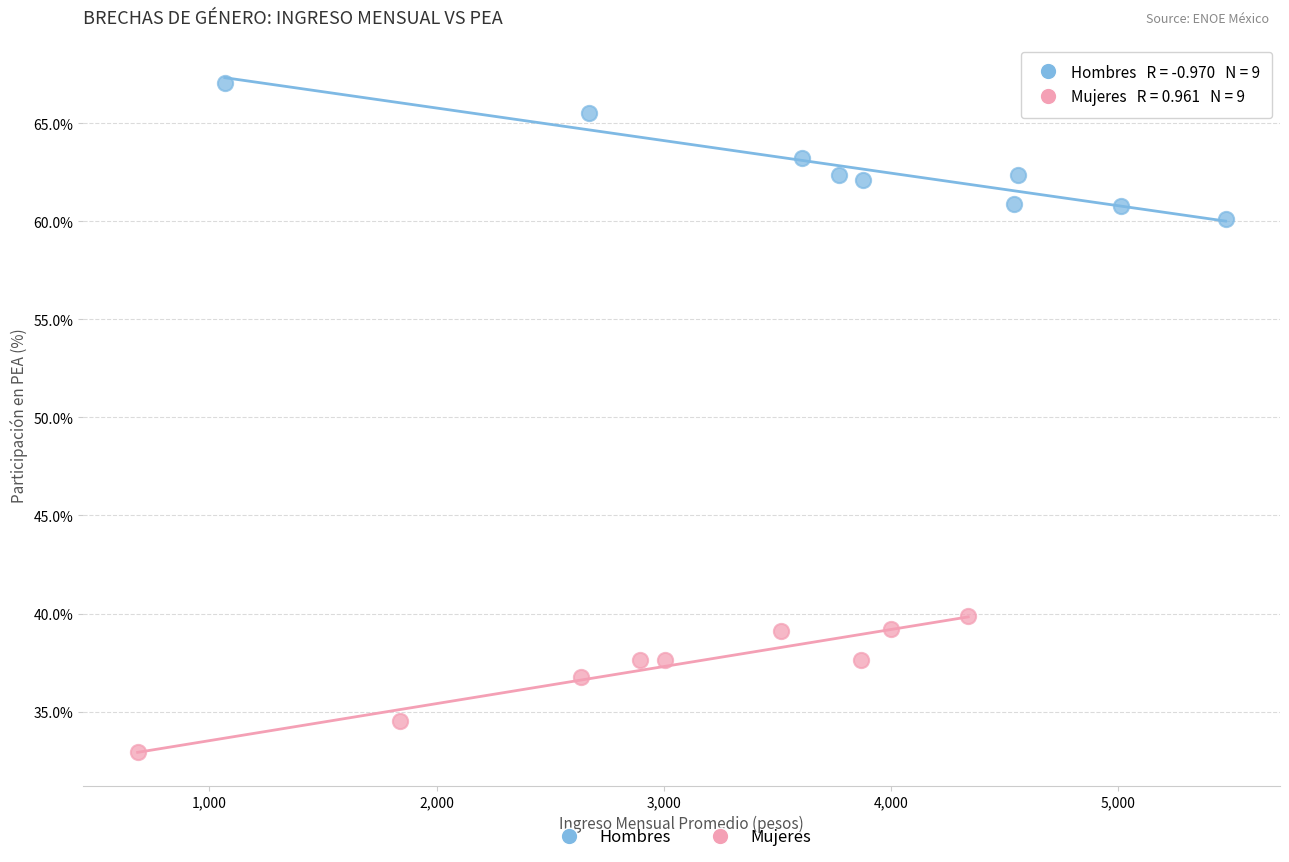

Which series contains the lowest Y value?

Mujeres